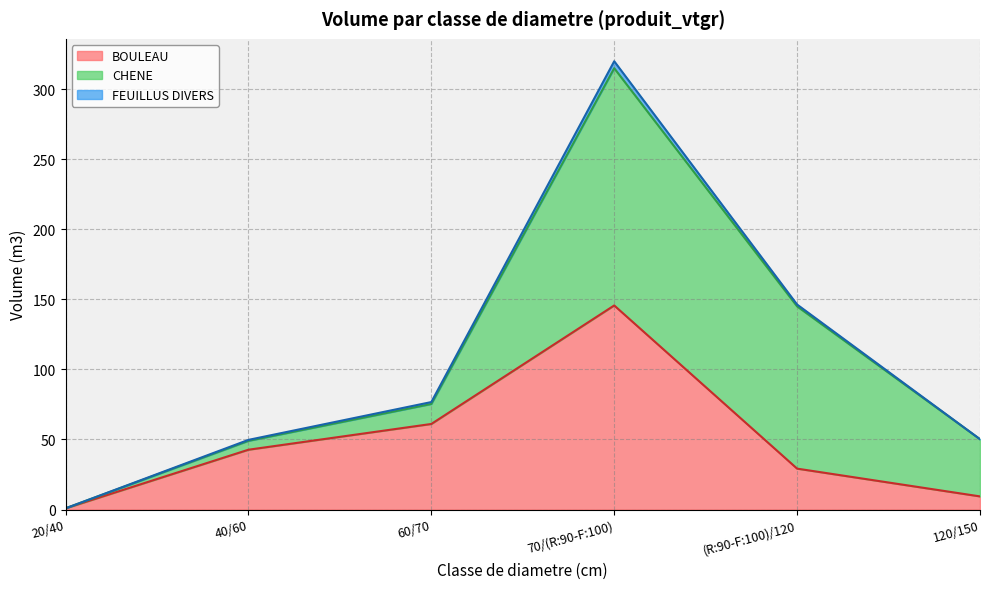

The value of BOULEAU at 40/60 is 64.0. True or false?

False